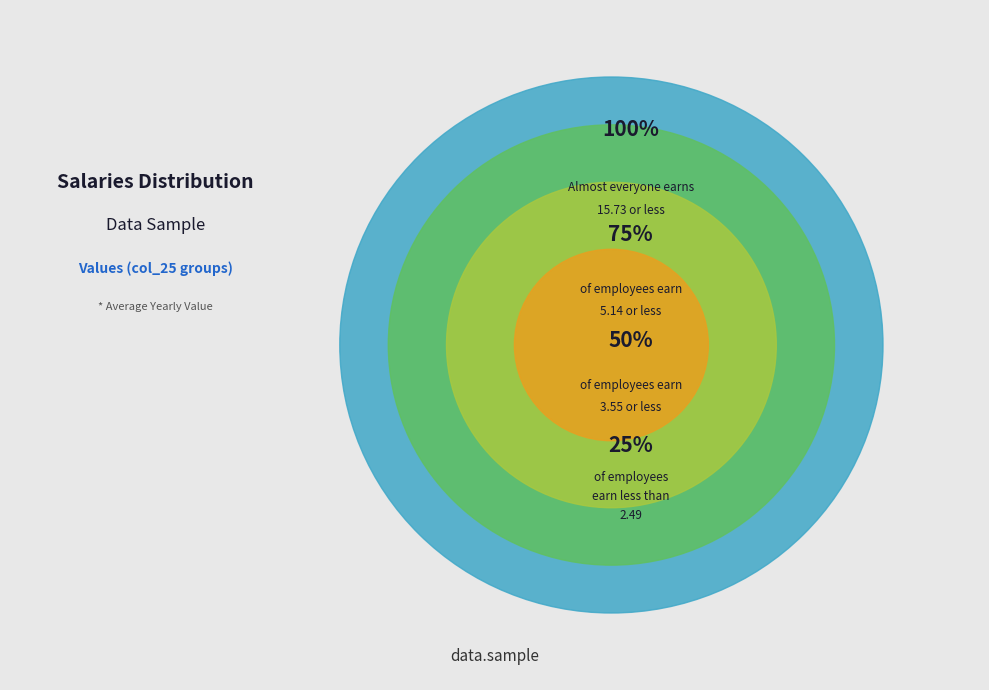

Is 3 the majority of the pie?

No